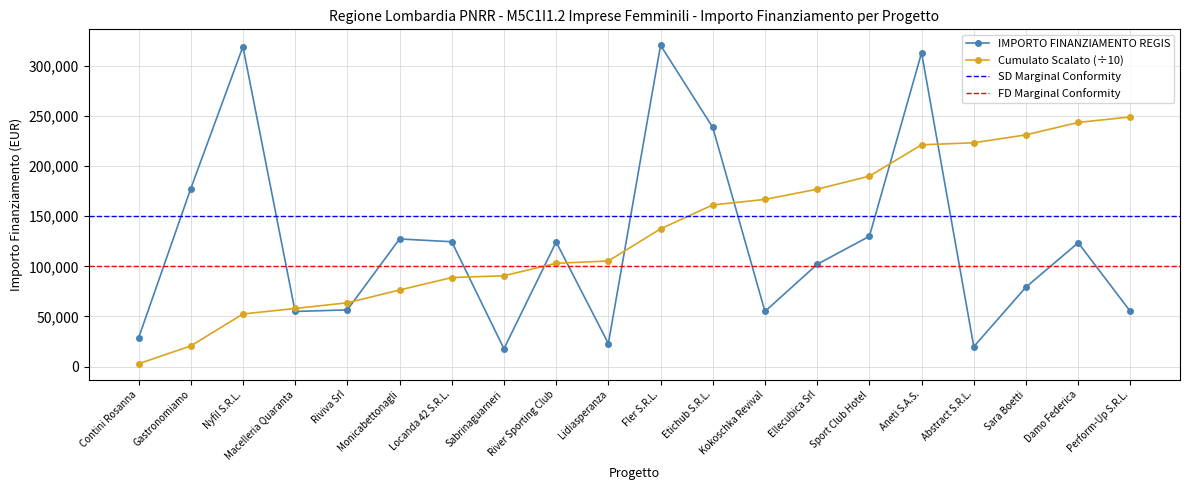

What is the change in value from Lidiasperanza to Perform-Up S.R.L.?

+32000.0